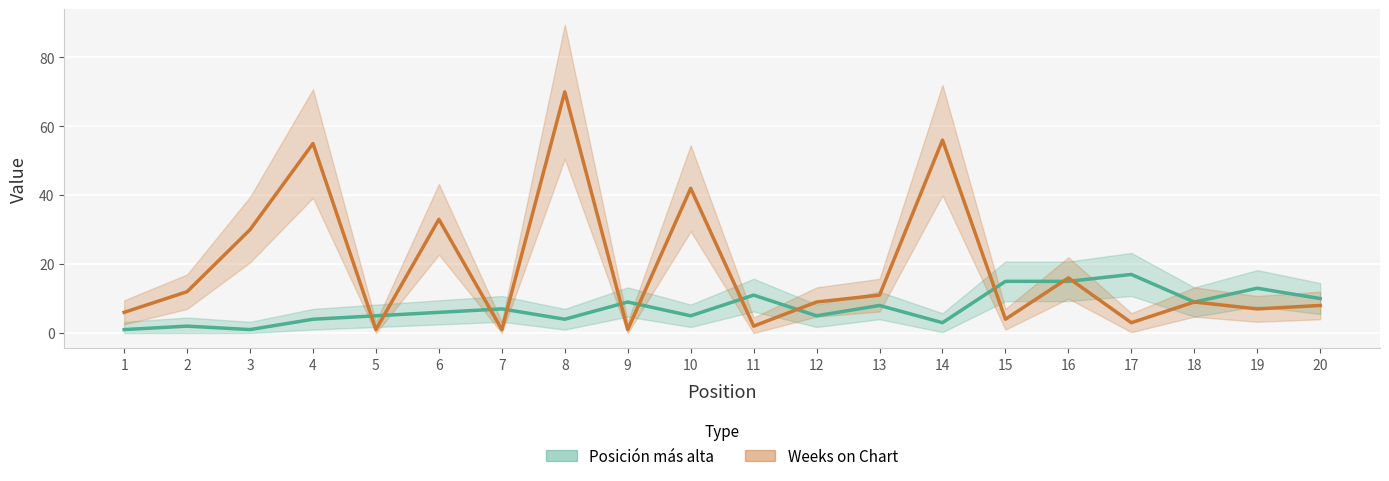

At which category does Weeks on Chart reach its first local valley?

5